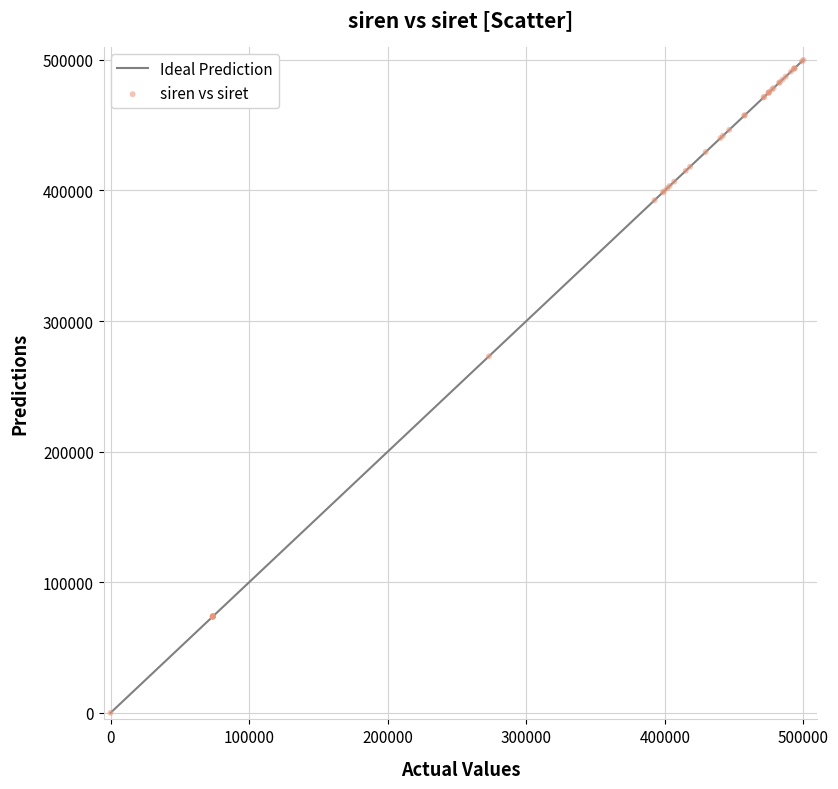

What Y value in the scatter plot is closest to 250000?

273021.0